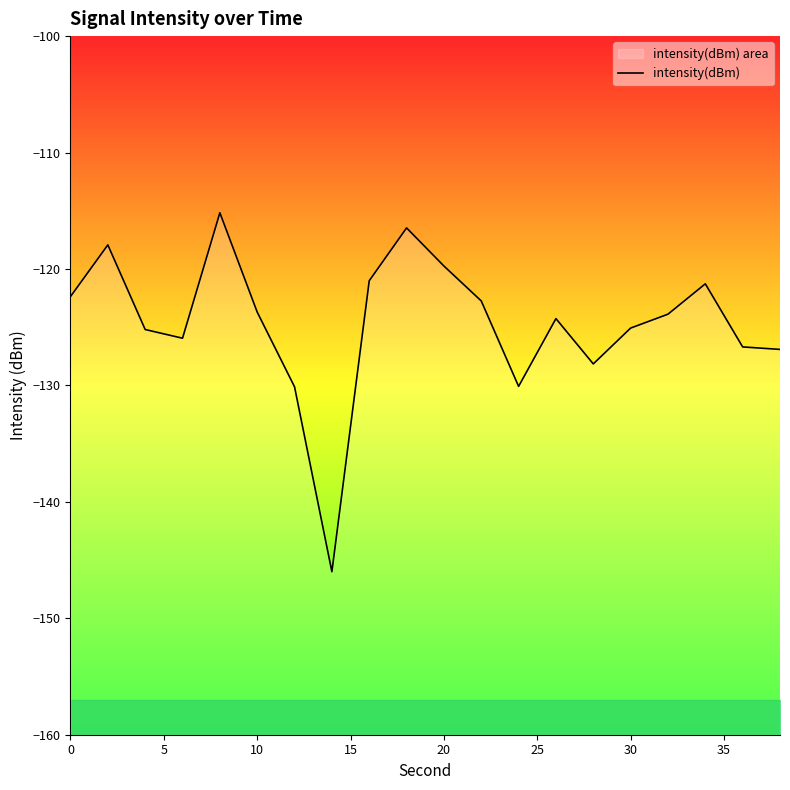

What is the average value?

-124.6